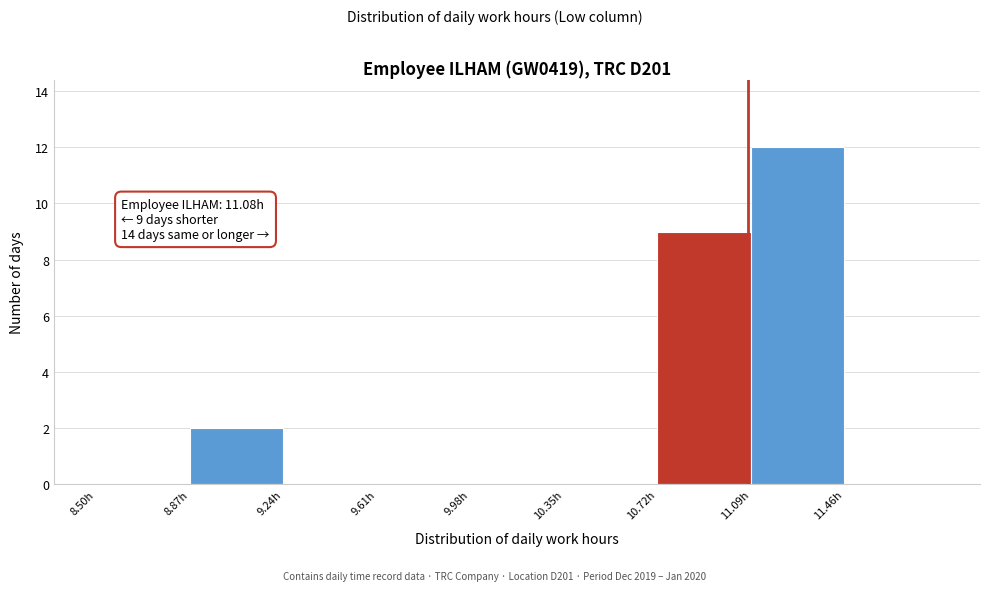

Over which range of the x-axis is the bar tallest?

11.09 to 11.46